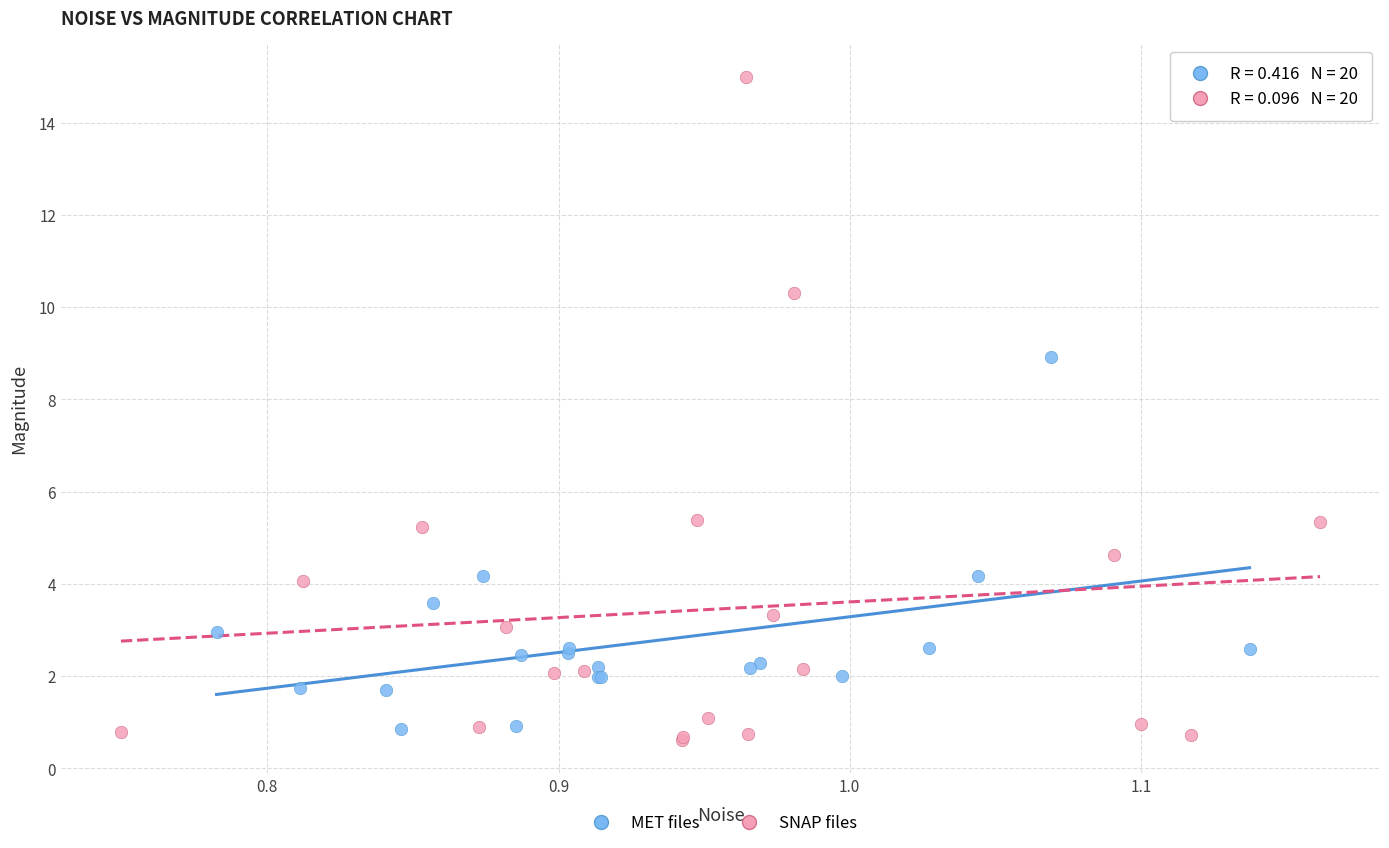

Which series reaches the maximum Y coordinate?

SNAP files